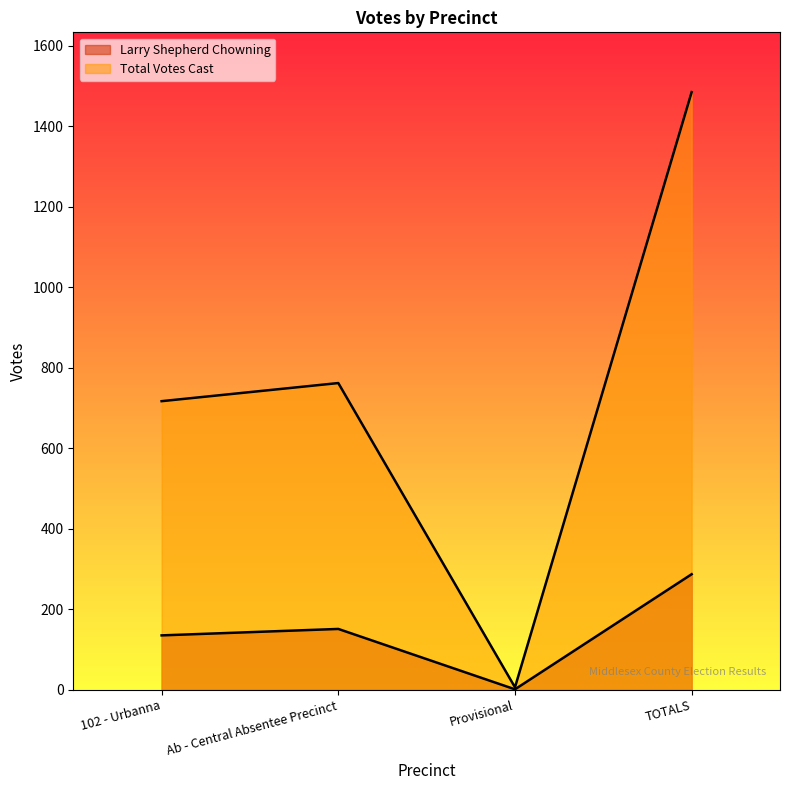

Is the value of Total Votes Cast at Provisional greater than the value of Larry Shepherd Chowning at TOTALS?

No